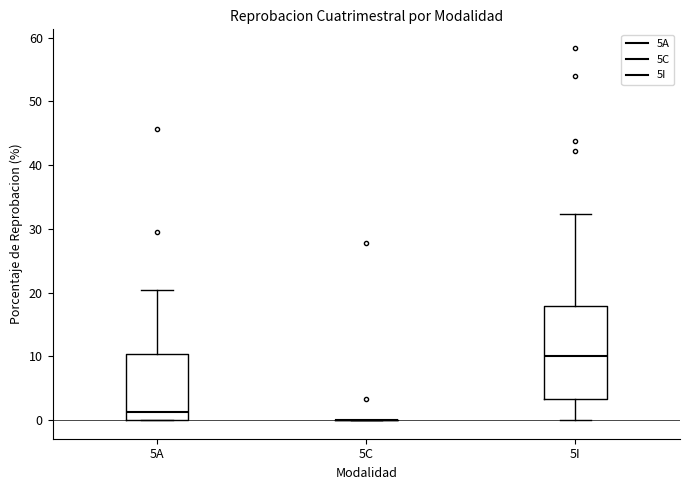

Which box is the tallest, from its lower edge to its upper edge?

5I